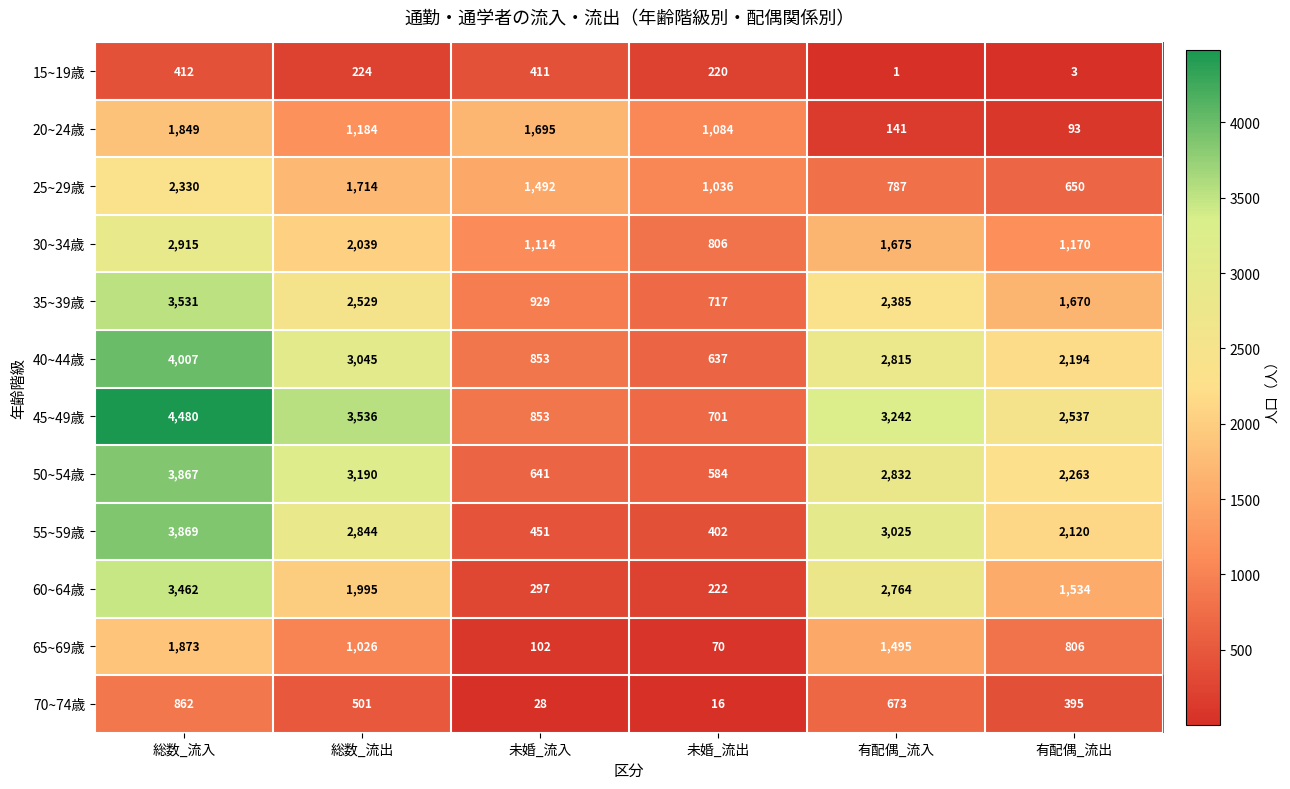

How many distinct data groups are displayed?

12